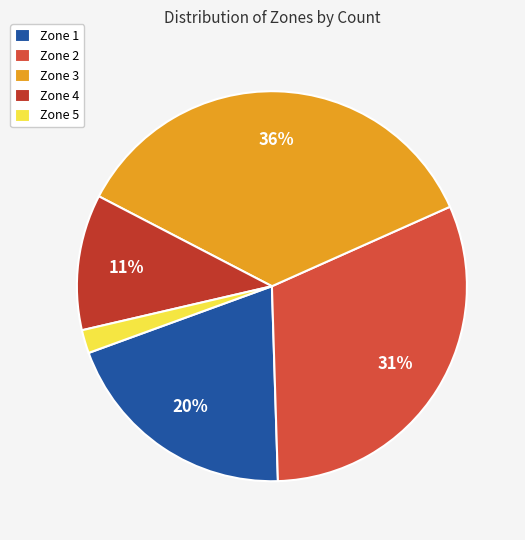

What is the largest slice in the pie chart?

Zone 3